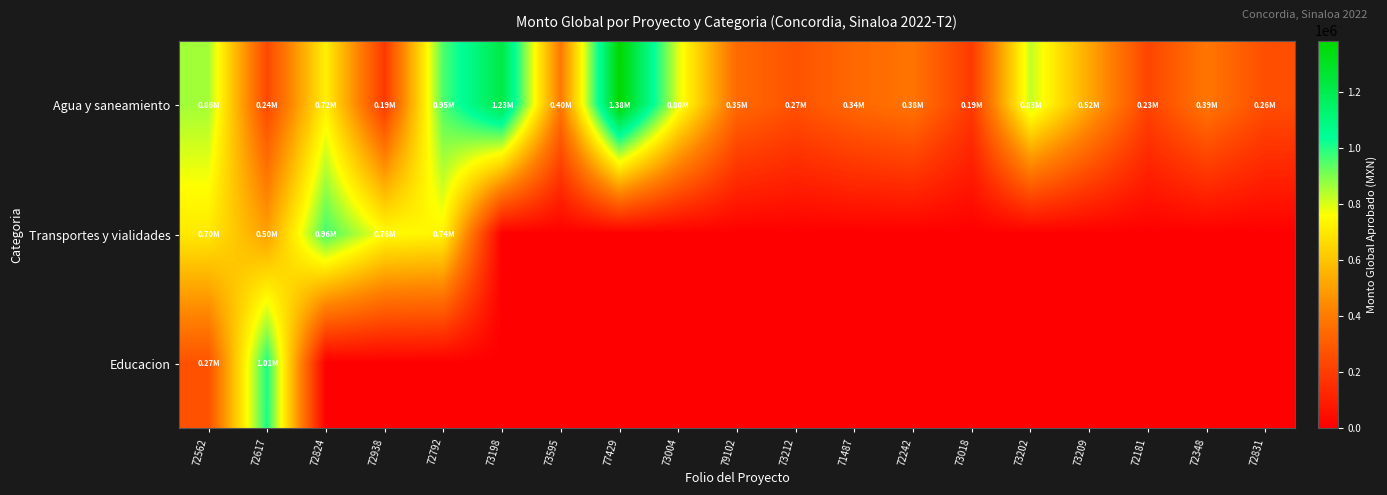

Reading left to right, what are all the values shown in this chart?

Agua y saneamiento: 72562=861642.4	72617=238693.9	72824=721851.0	72938=186648.6	72792=954626.4	73198=1225167.3	73595=395235.9	77429=1383292.2	73004=796843.7	79102=346336.6	73212=269789.2	71487=340284.9	72242=379993.5	73018=192075.6	73202=827951.9	73209=524404.0	72181=225260.7	72348=387627.7	72831=255127.6
Transportes y vialidades: 72562=703391.5	72617=503163.5	72824=964124.3	72938=755096.2	72792=735392.7	73198=0.0	73595=0.0	77429=0.0	73004=0.0	79102=0.0	73212=0.0	71487=0.0	72242=0.0	73018=0.0	73202=0.0	73209=0.0	72181=0.0	72348=0.0	72831=0.0
Educacion: 72562=268238.0	72617=1005434.7	72824=0.0	72938=0.0	72792=0.0	73198=0.0	73595=0.0	77429=0.0	73004=0.0	79102=0.0	73212=0.0	71487=0.0	72242=0.0	73018=0.0	73202=0.0	73209=0.0	72181=0.0	72348=0.0	72831=0.0